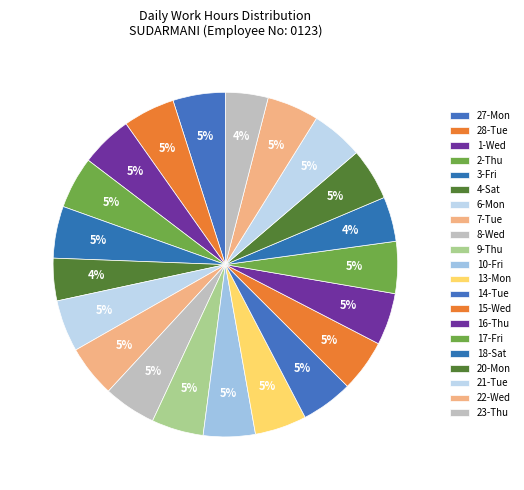

To the nearest percent, what portion does 15-Wed represent?

5%